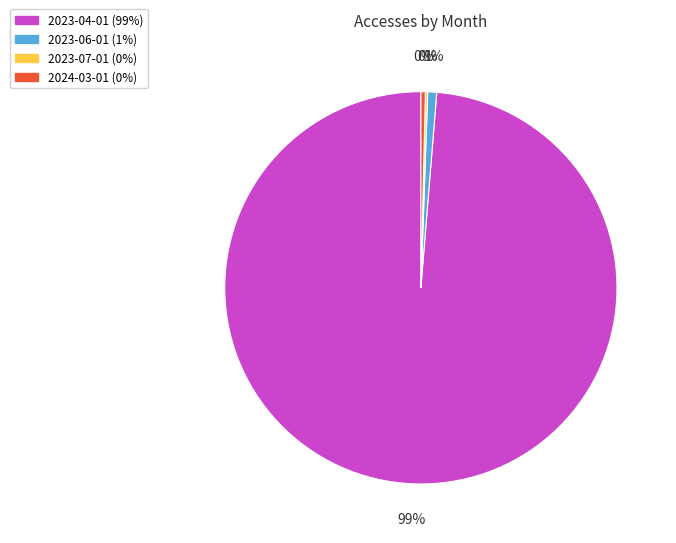

The 2024-03-01 slice represents 6% of the pie. True or false?

False